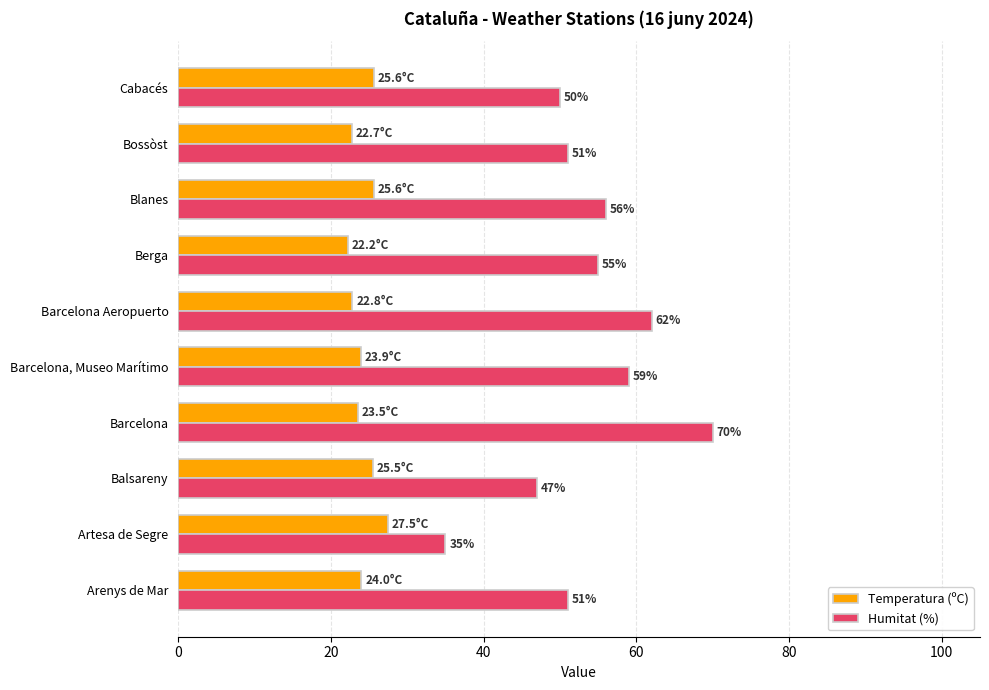

At which category is the sum across all series the highest?

Barcelona